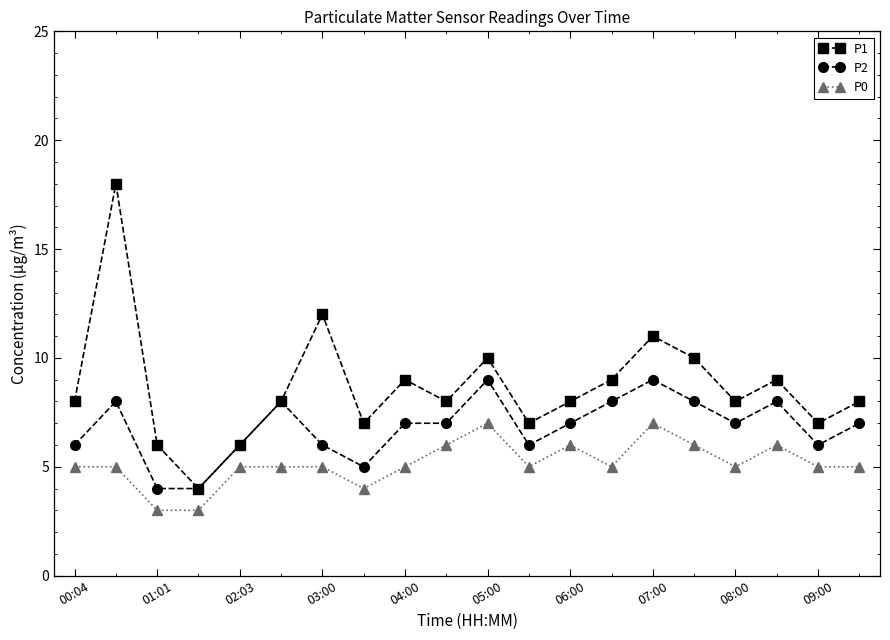

How many interior local peaks does the P1 series have?

6